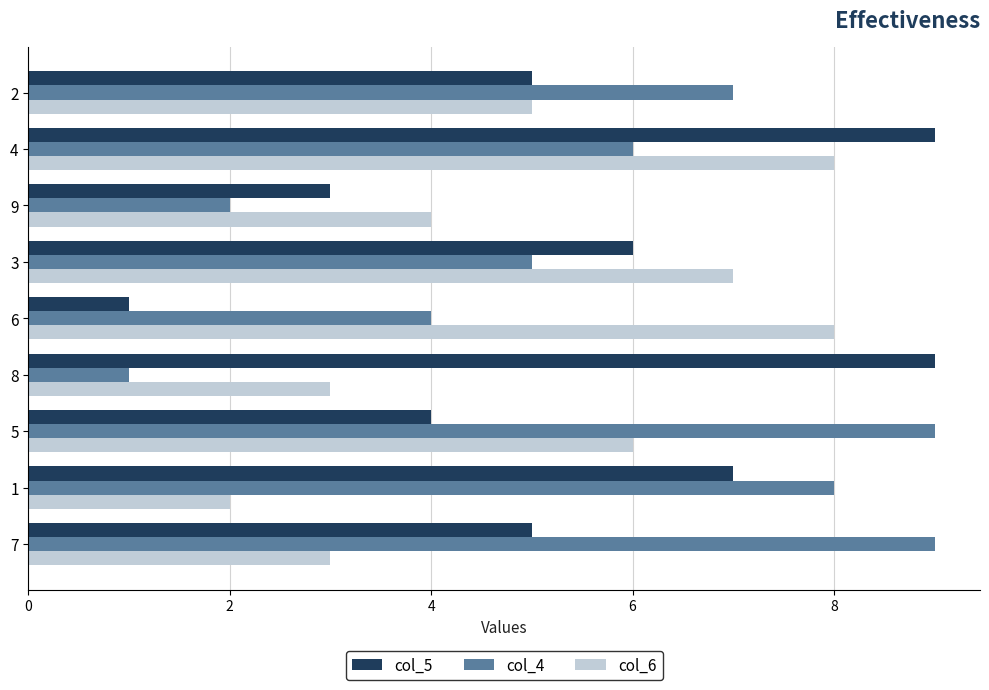

Is the value of col_6 at 8 greater than the value of col_4 at 2?

No